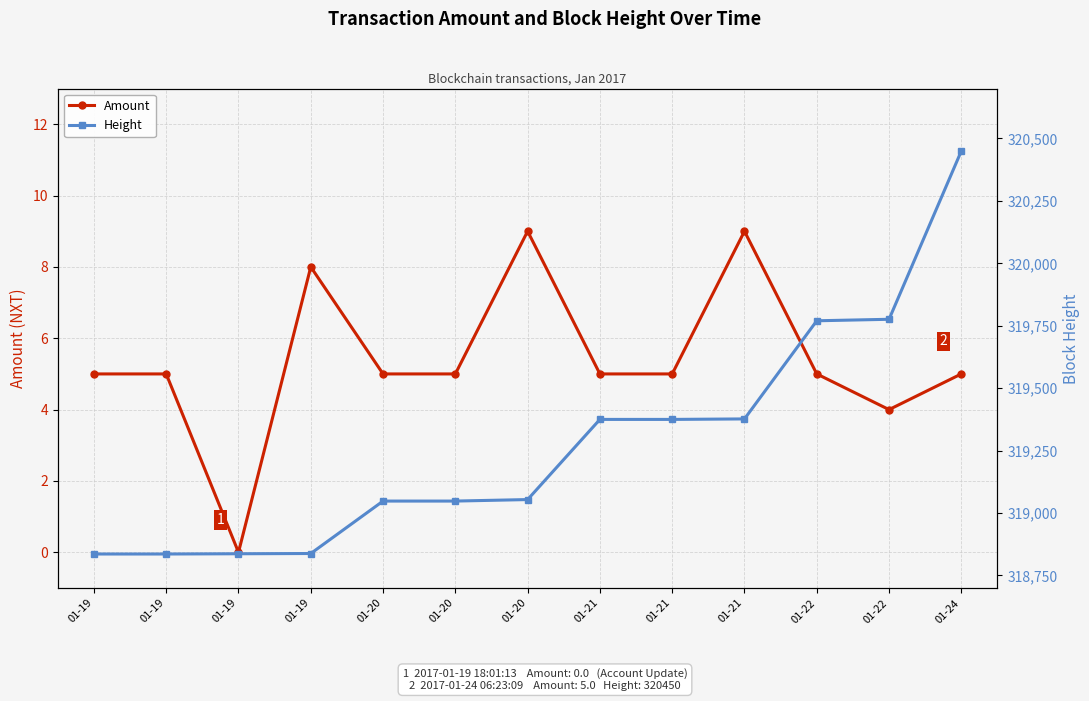

True or false: Amount and Height cross at least once.

False